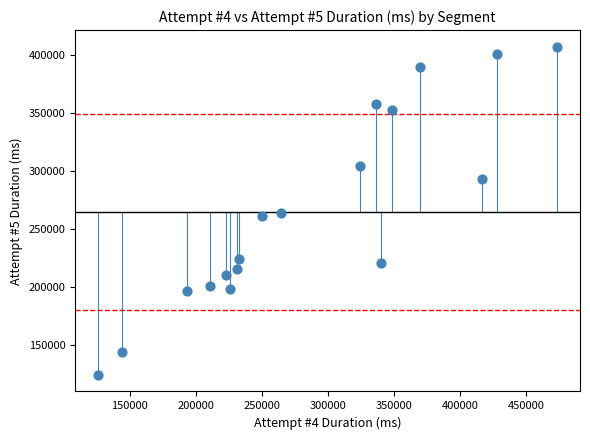

What is the range of Y values (max minus min)?

283077